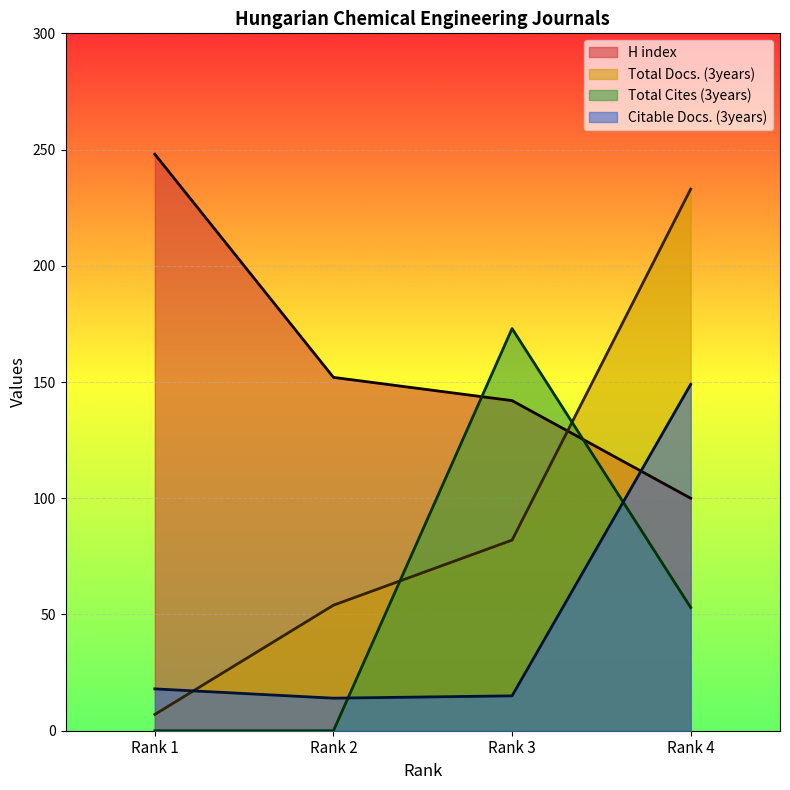

Rank the series at Rank 1 from highest to lowest value.

H index, Citable Docs. (3years), Total Docs. (3years), Total Cites (3years)